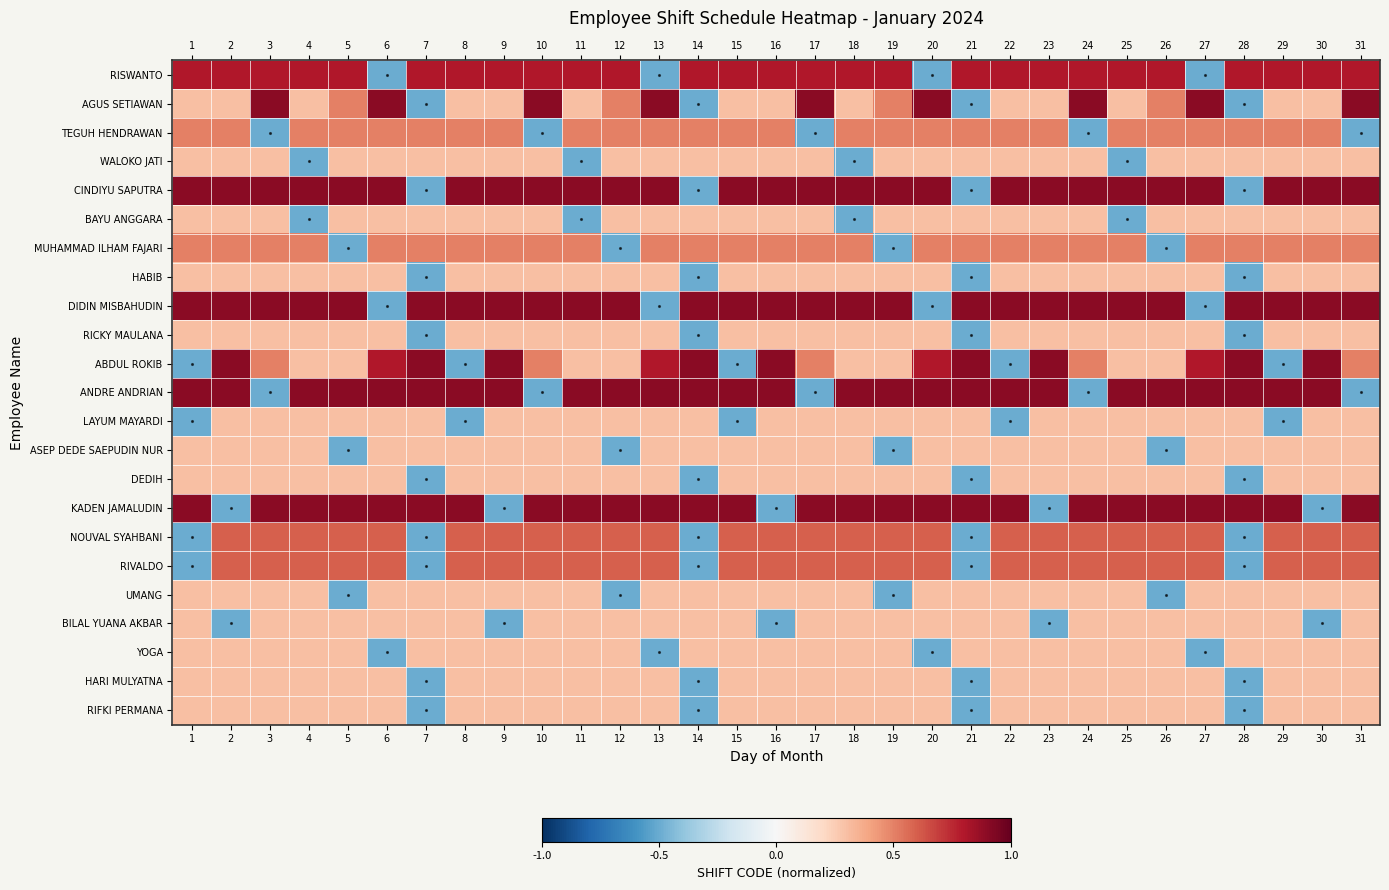

Between 10 and 29, which is larger?

10